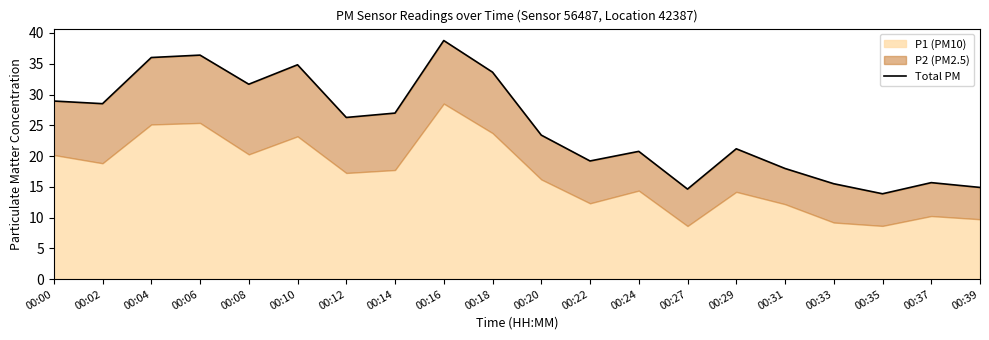

Where is the first local minimum?

00:02